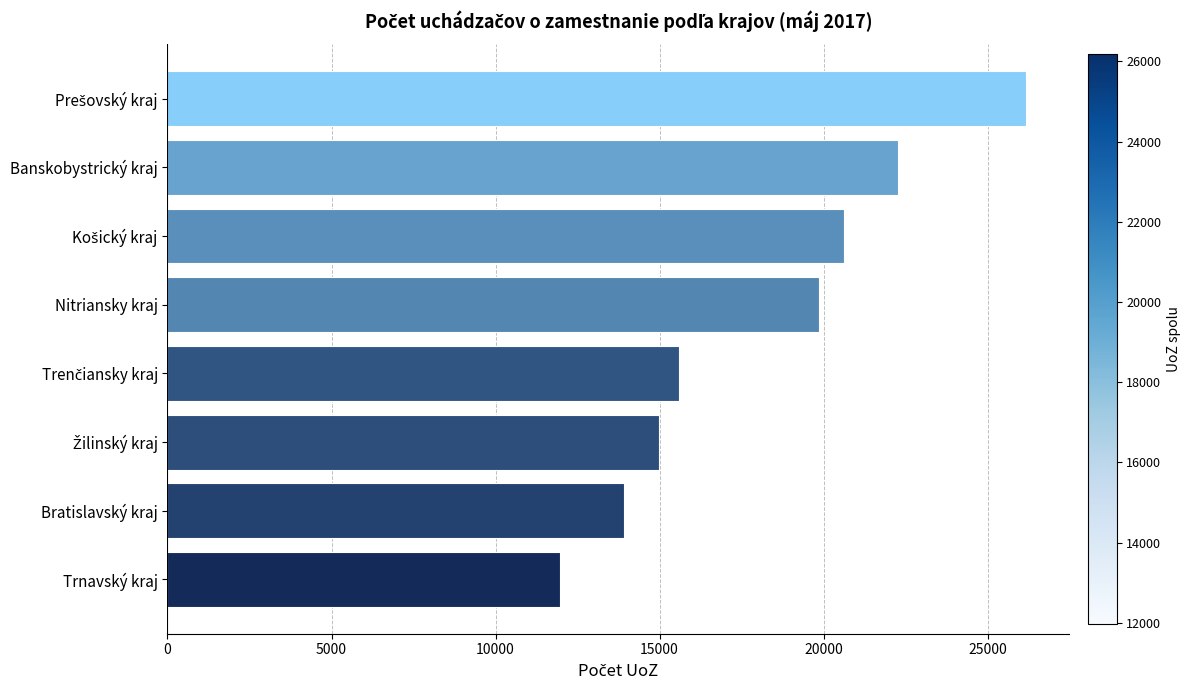

The chart shows a value of 30714 at Banskobystrický kraj. True or false?

False